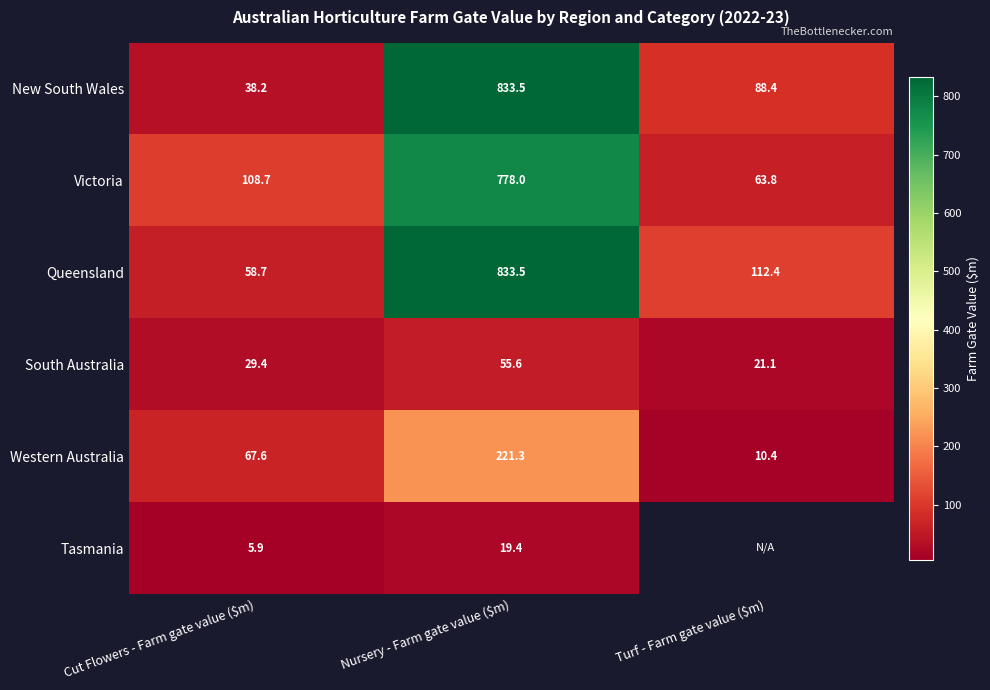

What is the total value across all series at Cut Flowers - Farm gate value ($m)?

308.5